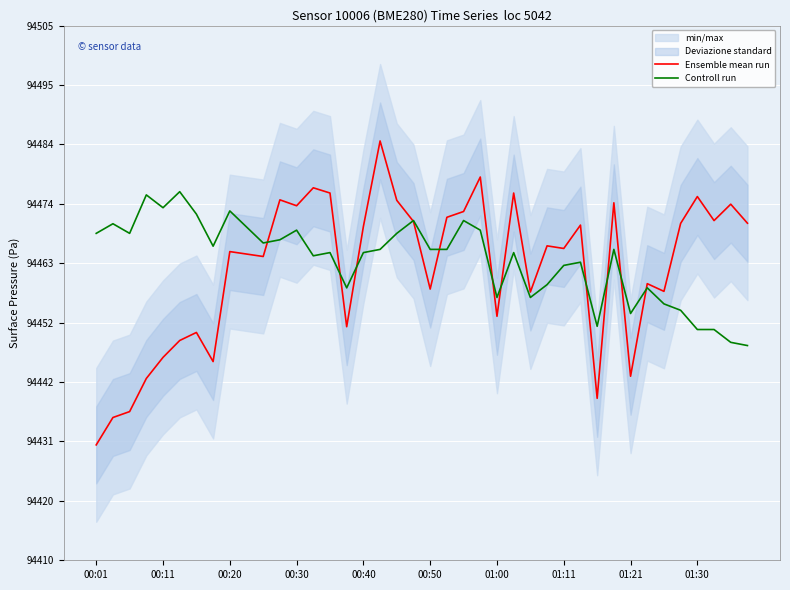

What is the sum of the Controll run values at 10 and 34?

188922.0